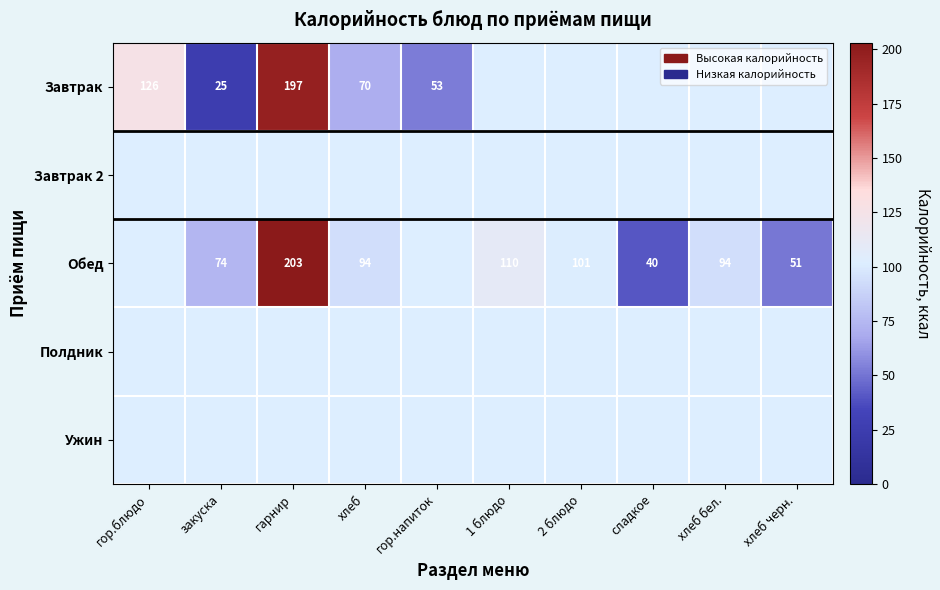

What is the sum of the Обед values at закуска and хлеб бел.?

168